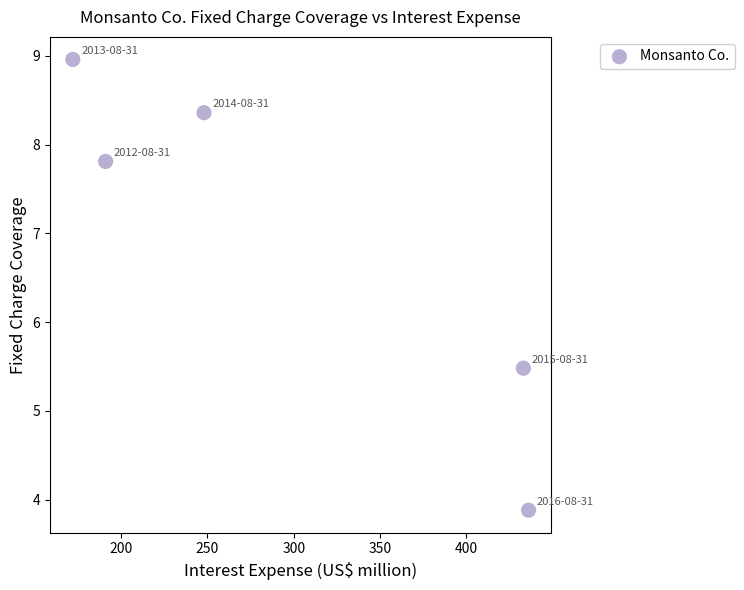

What is the average Y value?

6.9